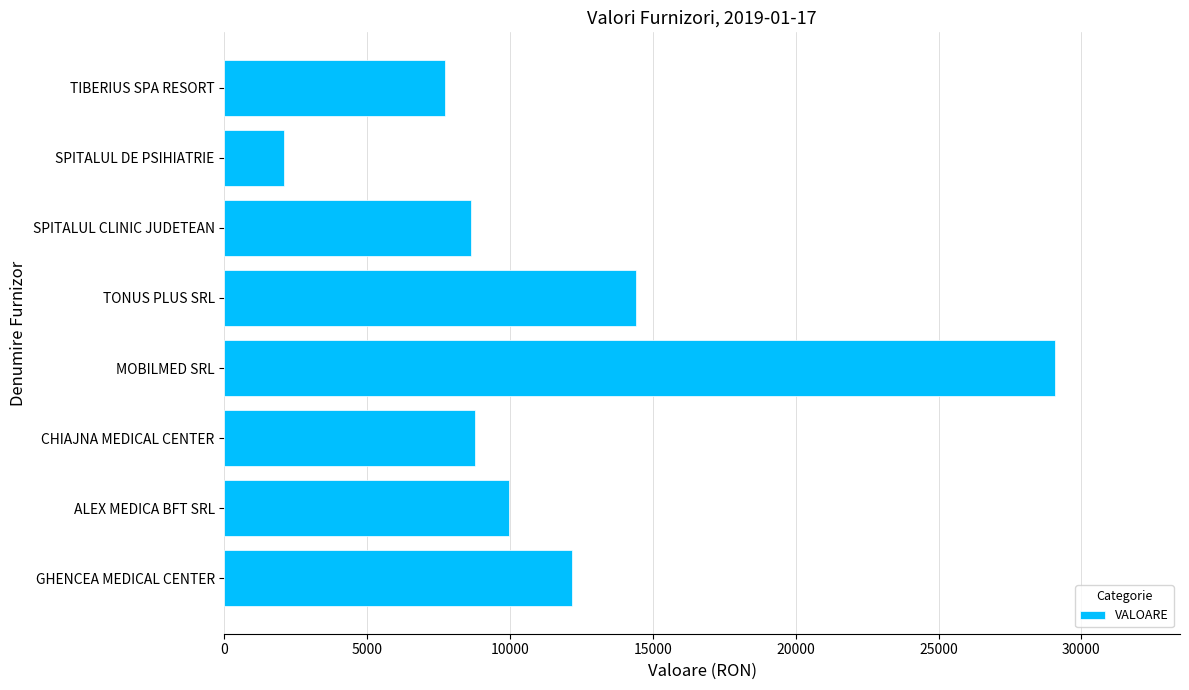

Where is the data nearest to the value 15593?

TONUS PLUS SRL